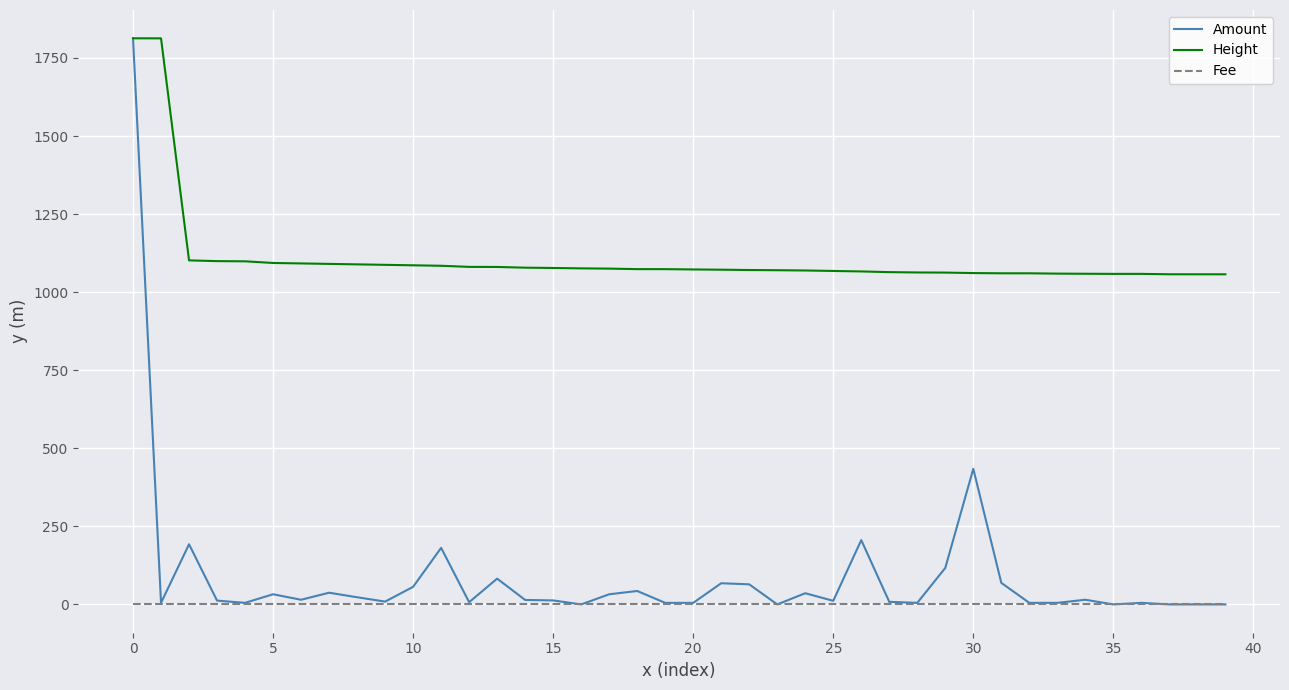

True or false: Height and Fee cross at least once.

False